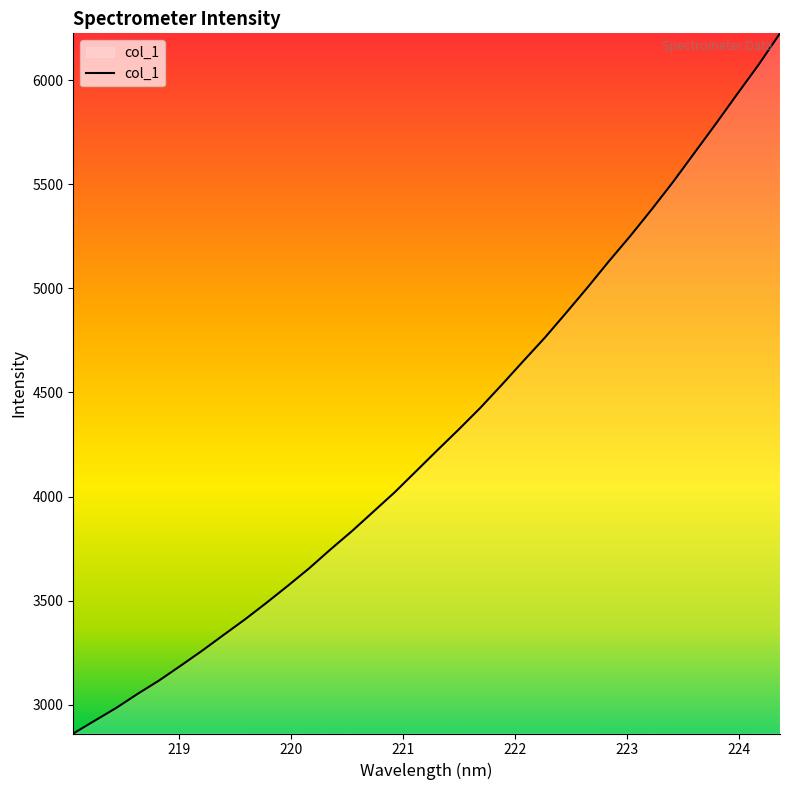

What is the smallest value displayed?

2861.6